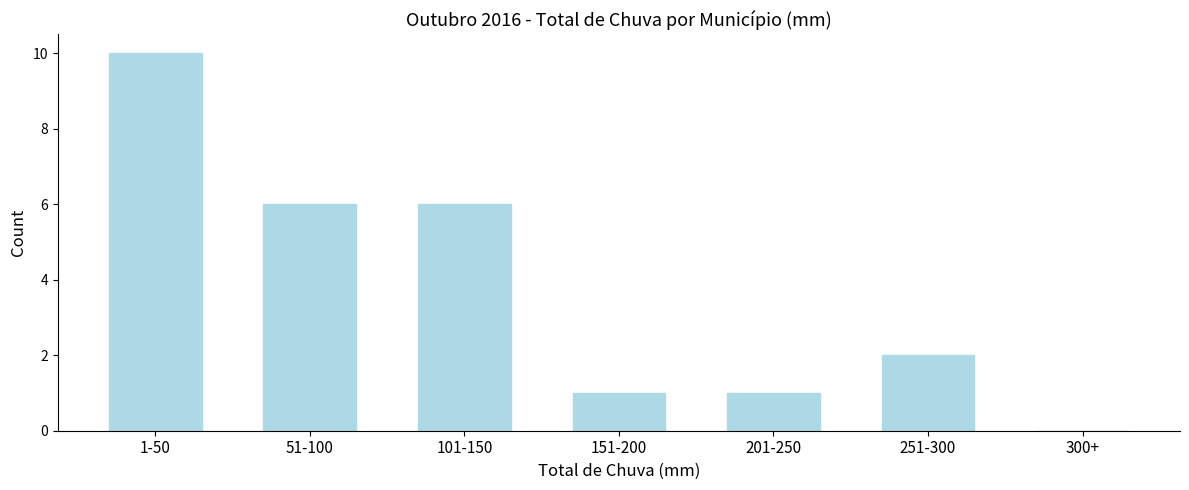

Reading left to right, transcribe all the data shown in this chart.

1-50=10	51-100=6	101-150=6	151-200=1	201-250=1	251-300=2	300+=0